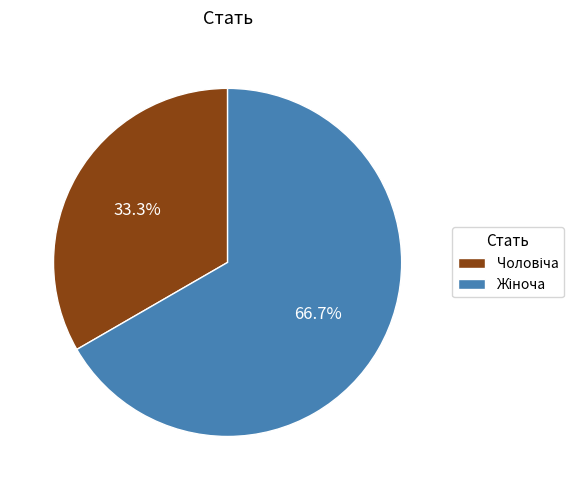

Is the sum of Жіноча and Чоловіча greater than half?

Yes